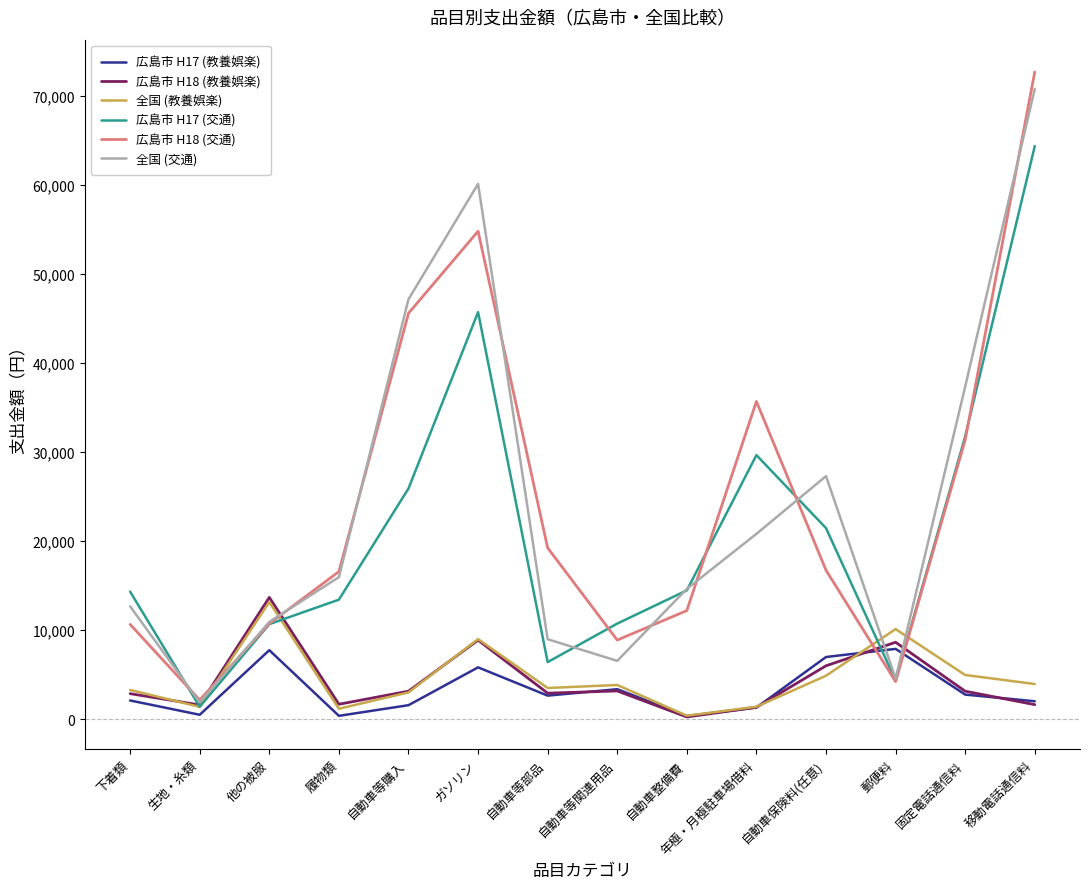

In 全国 (交通), how many points are higher than both neighbors (excluding endpoints)?

2